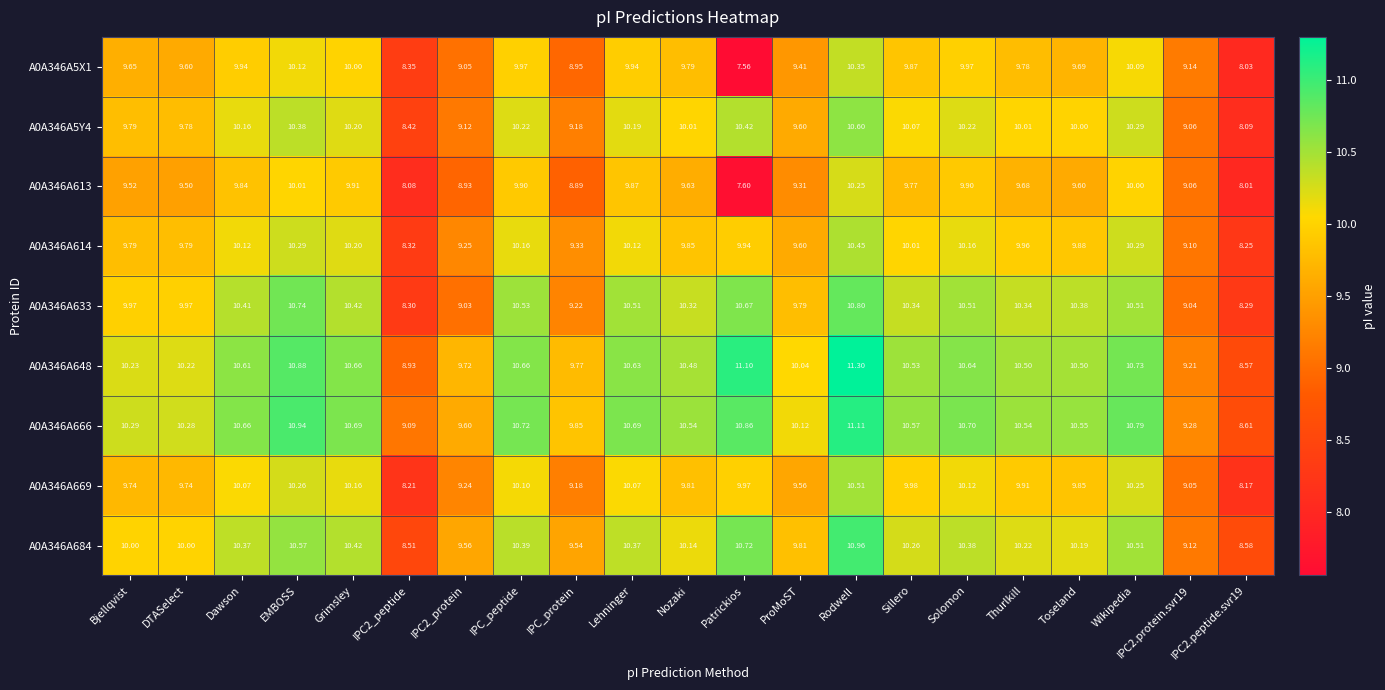

Which series has the largest range (max minus min)?

A0A346A5X1